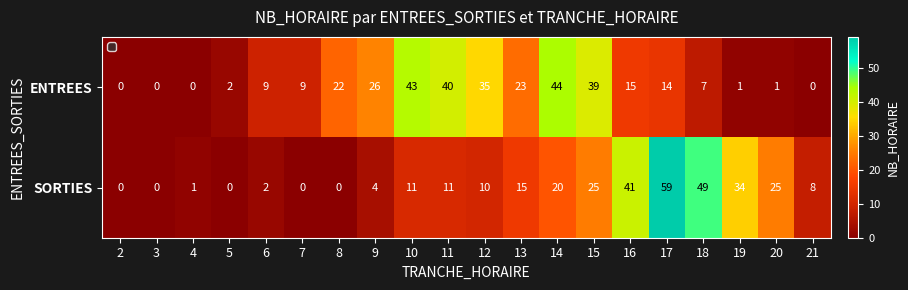

At which category is the sum across all series the highest?

17